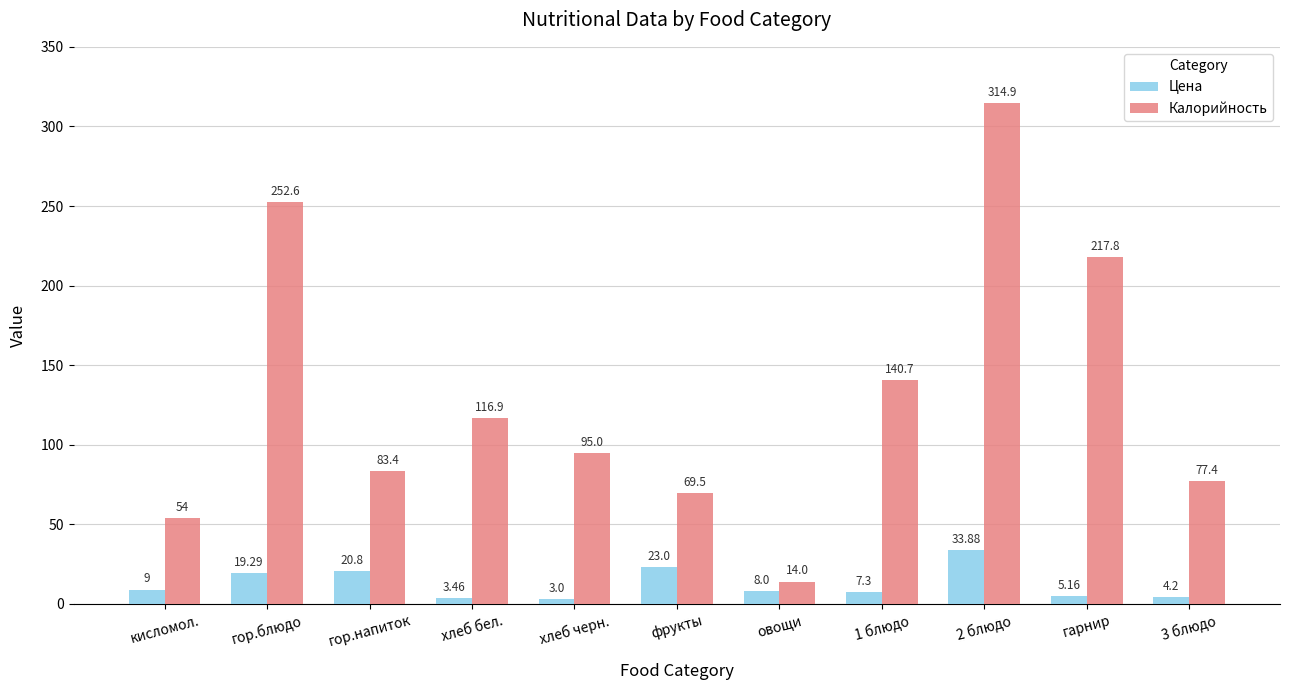

Which series changed the most between гарнир and 3 блюдо?

Калорийность